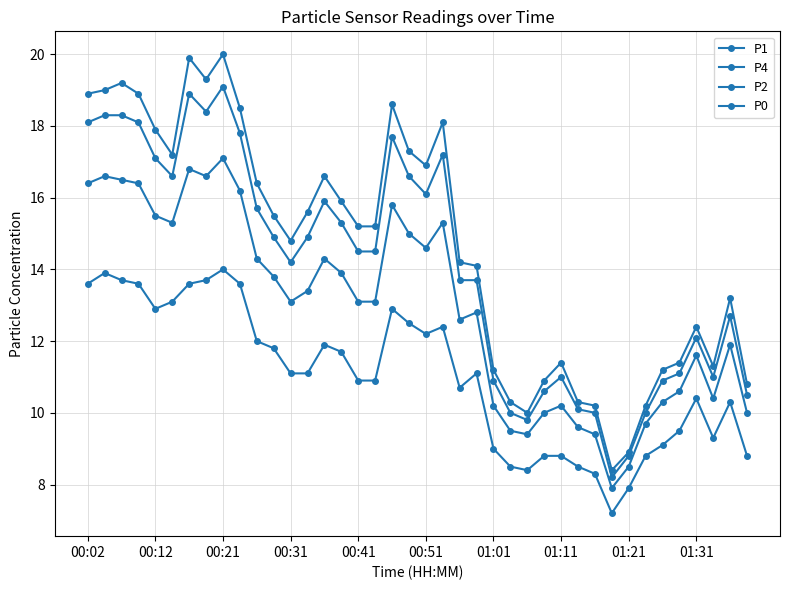

What is the average value of the P1 series?

14.6